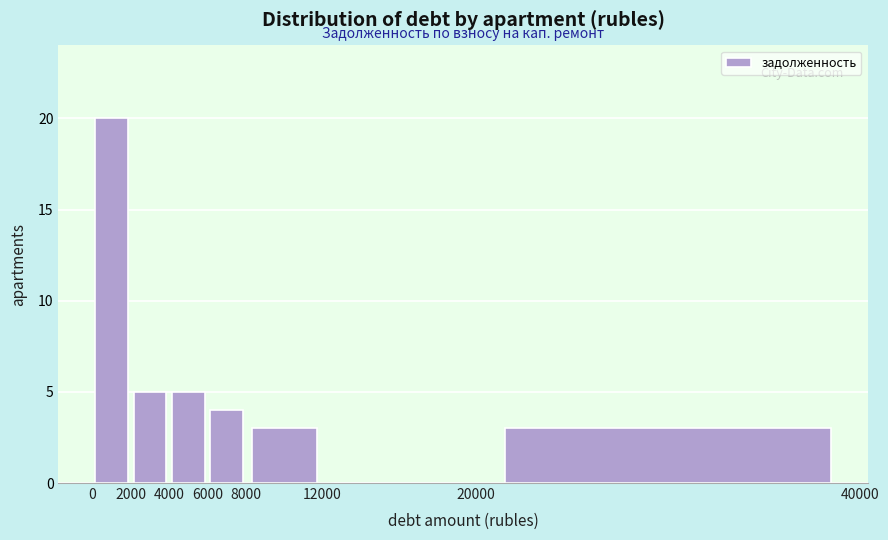

Reading left to right, list every bar in this chart as the range it spans on the x-axis followed by its height. The values are not printed on the chart, so give them approximately, as read against the axis.

0 to 2000: 20
2000 to 4000: 5
4000 to 6000: 5
6000 to 8000: 4
8000 to 12000: 3
12000 to 20000: 0
20000 to 40000: 3